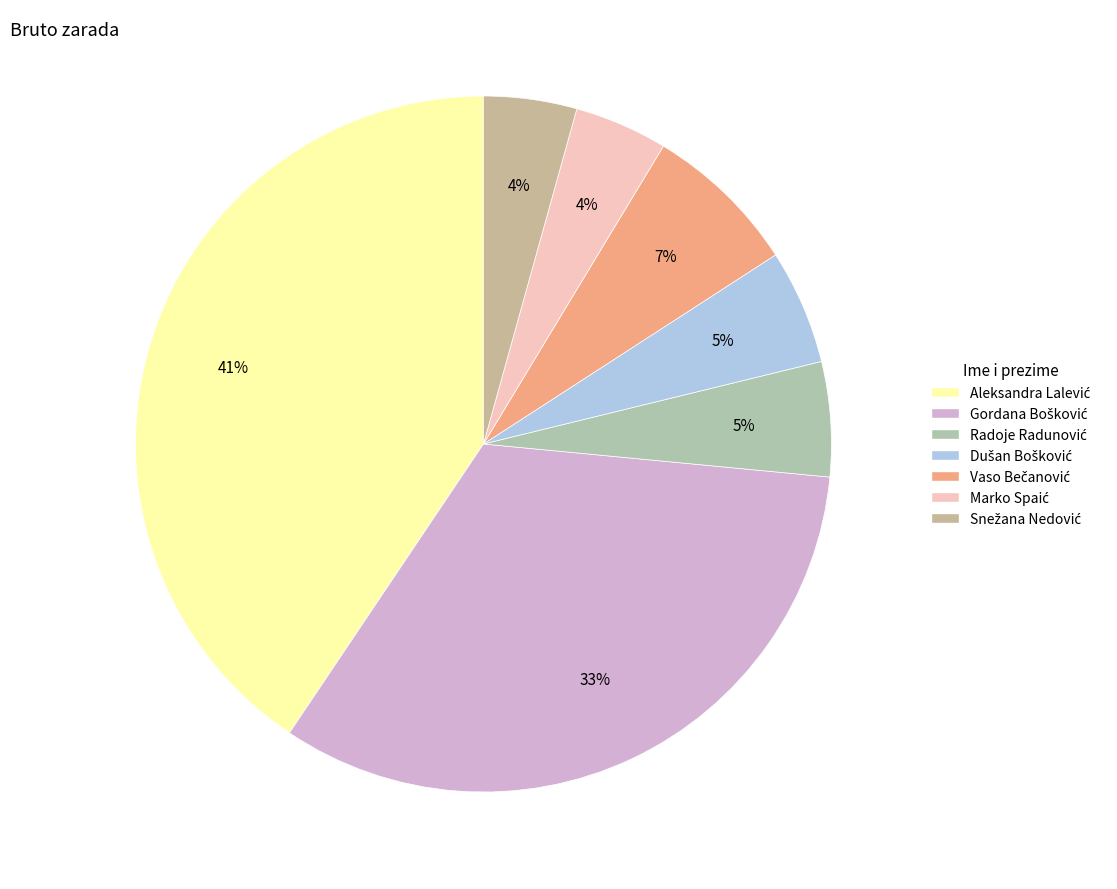

To the nearest percent, what percentage of the pie is Vaso Bečanović?

7%